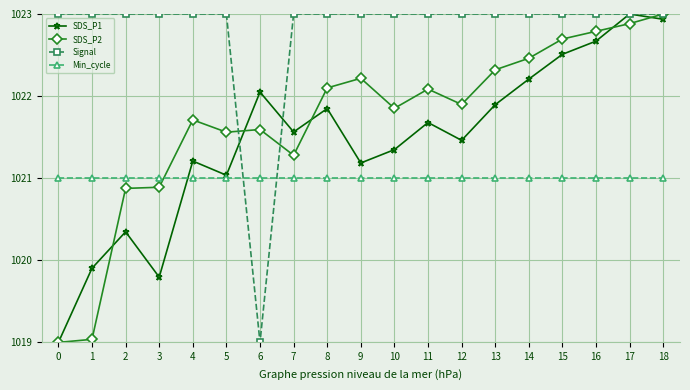

At 10, list the series in order from smallest to largest.

Min_cycle, SDS_P1, SDS_P2, Signal